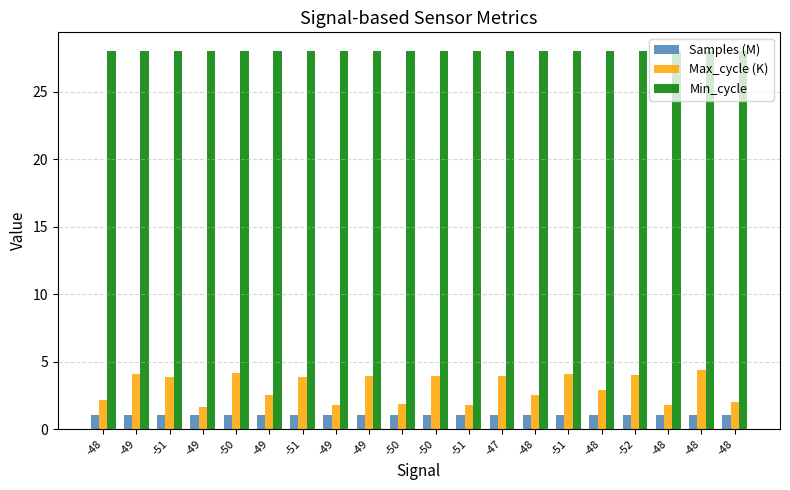

How many categories are shown in the chart?

20